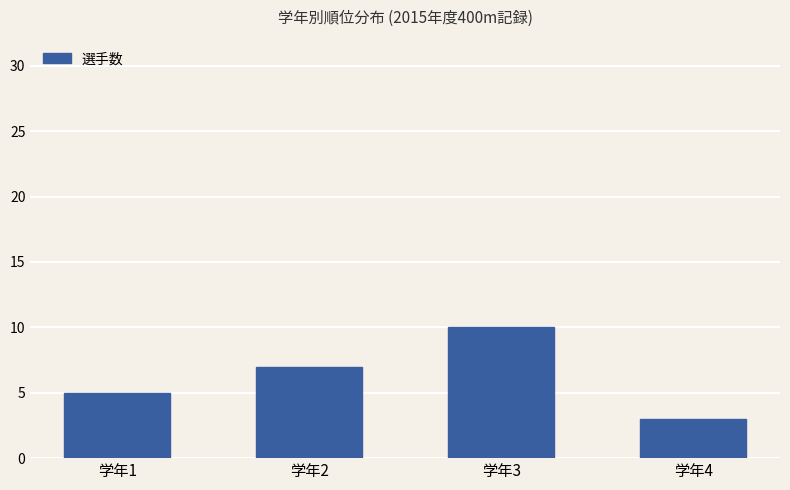

List the labels in order of value, largest first.

学年3, 学年2, 学年1, 学年4